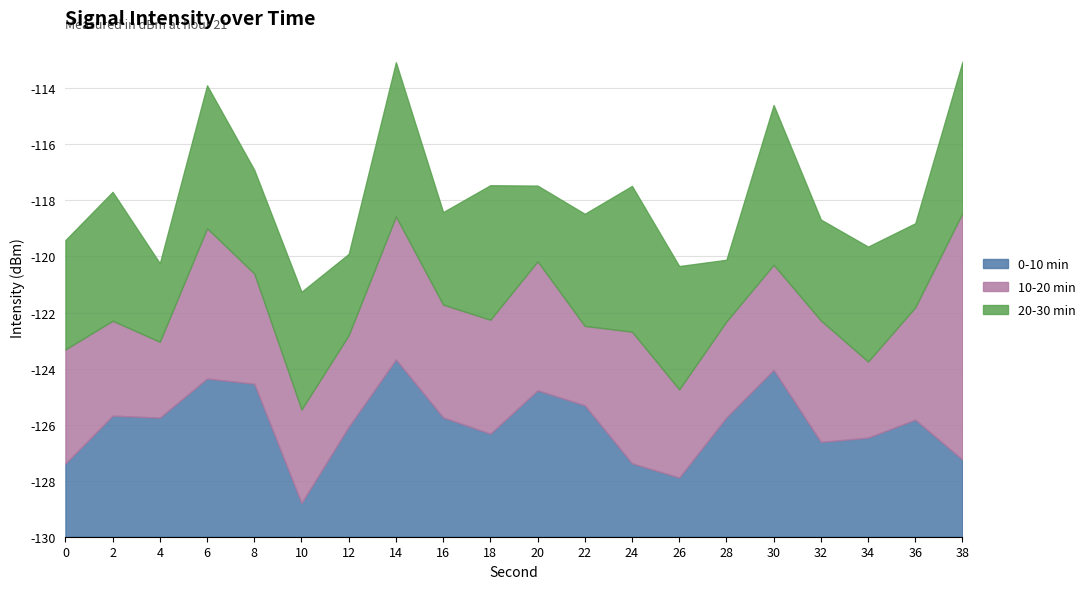

Which series has the widest spread of values?

10-20 min